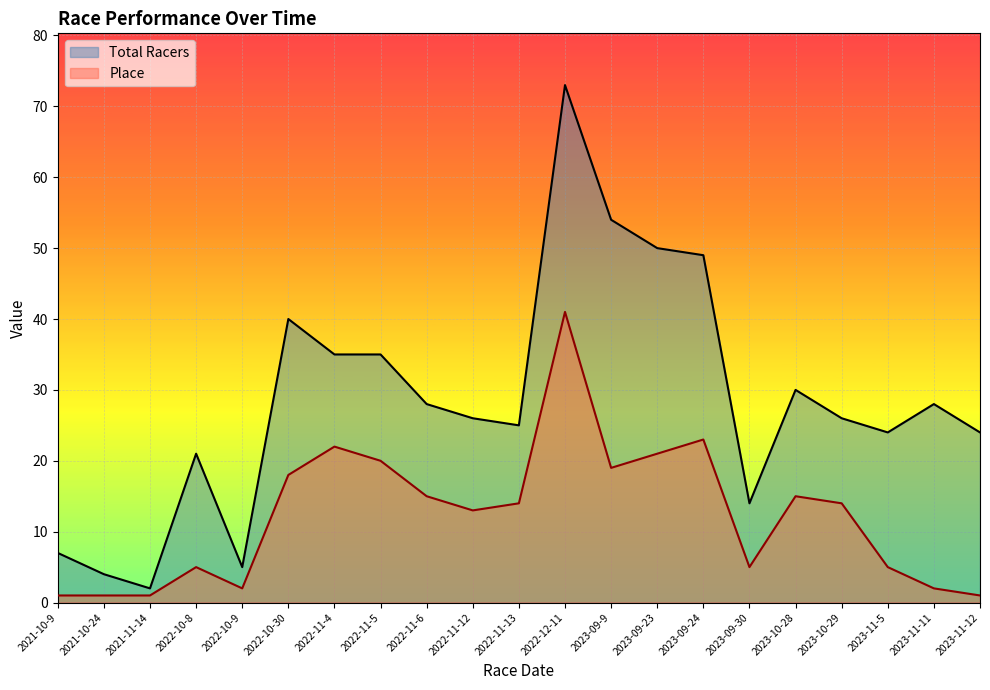

At which category does Place reach its first local peak?

2022-10-8